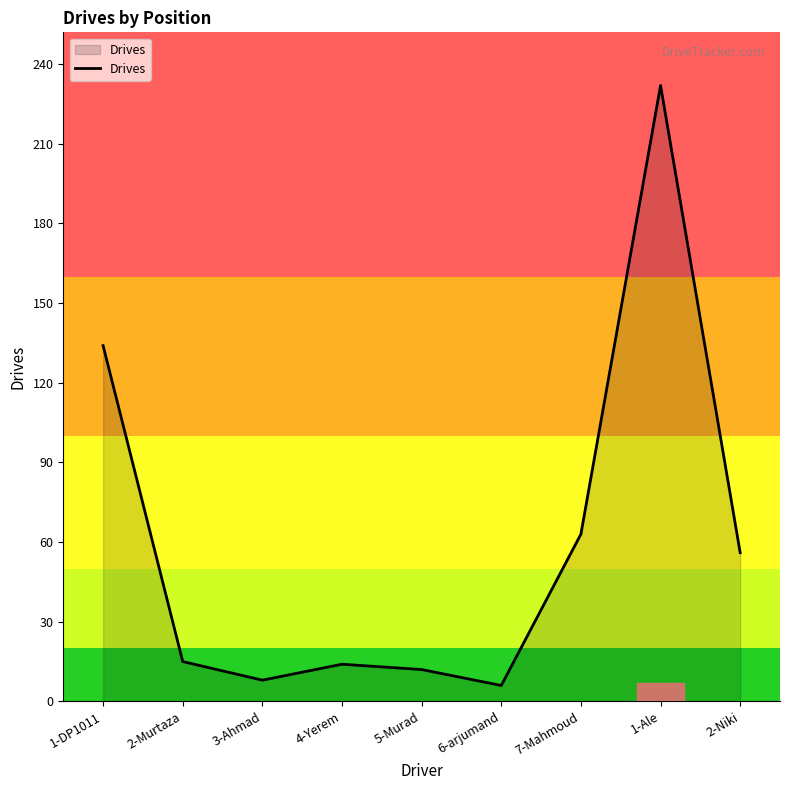

Does the chart have visible grid lines?

No